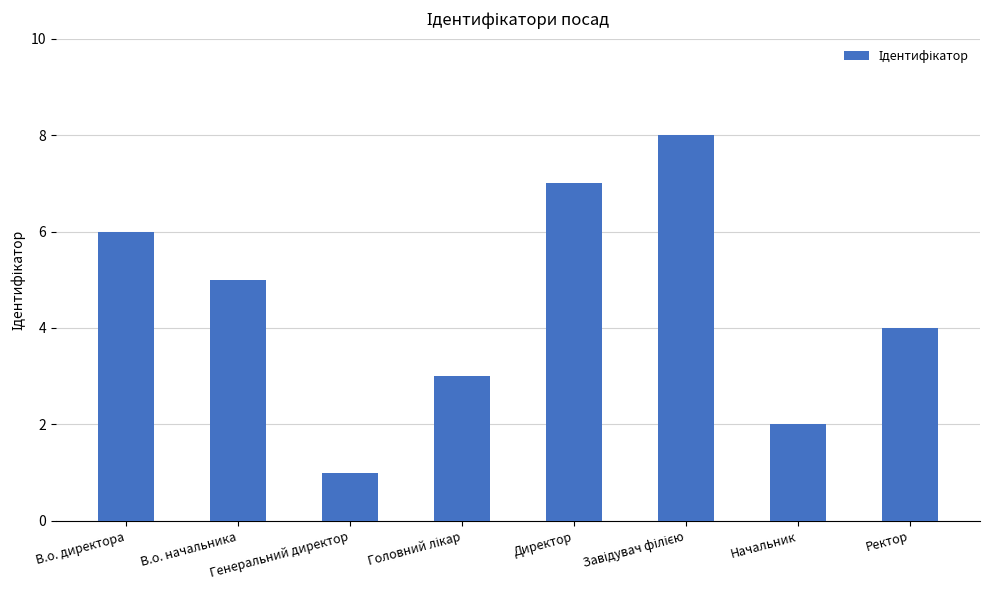

At which label is the value closest to 4?

Ректор